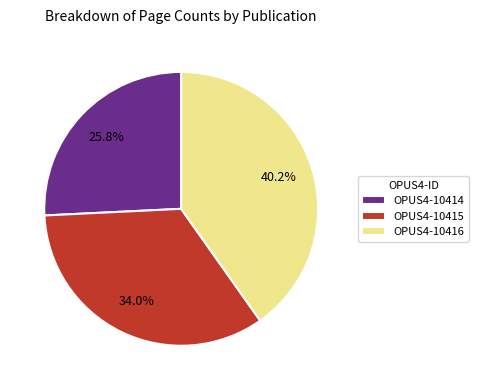

To the nearest percent, what percentage of the pie is OPUS4-10416?

40%